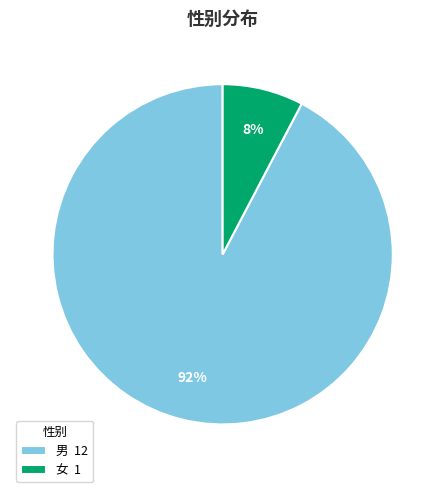

Which category has the smallest portion of the pie?

女